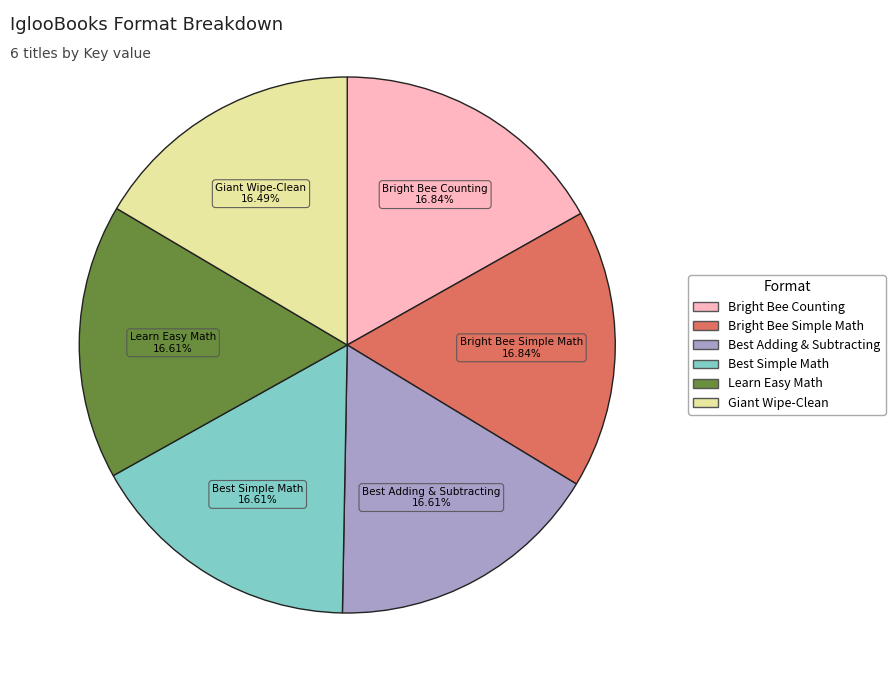

Is there a majority slice in this chart?

No